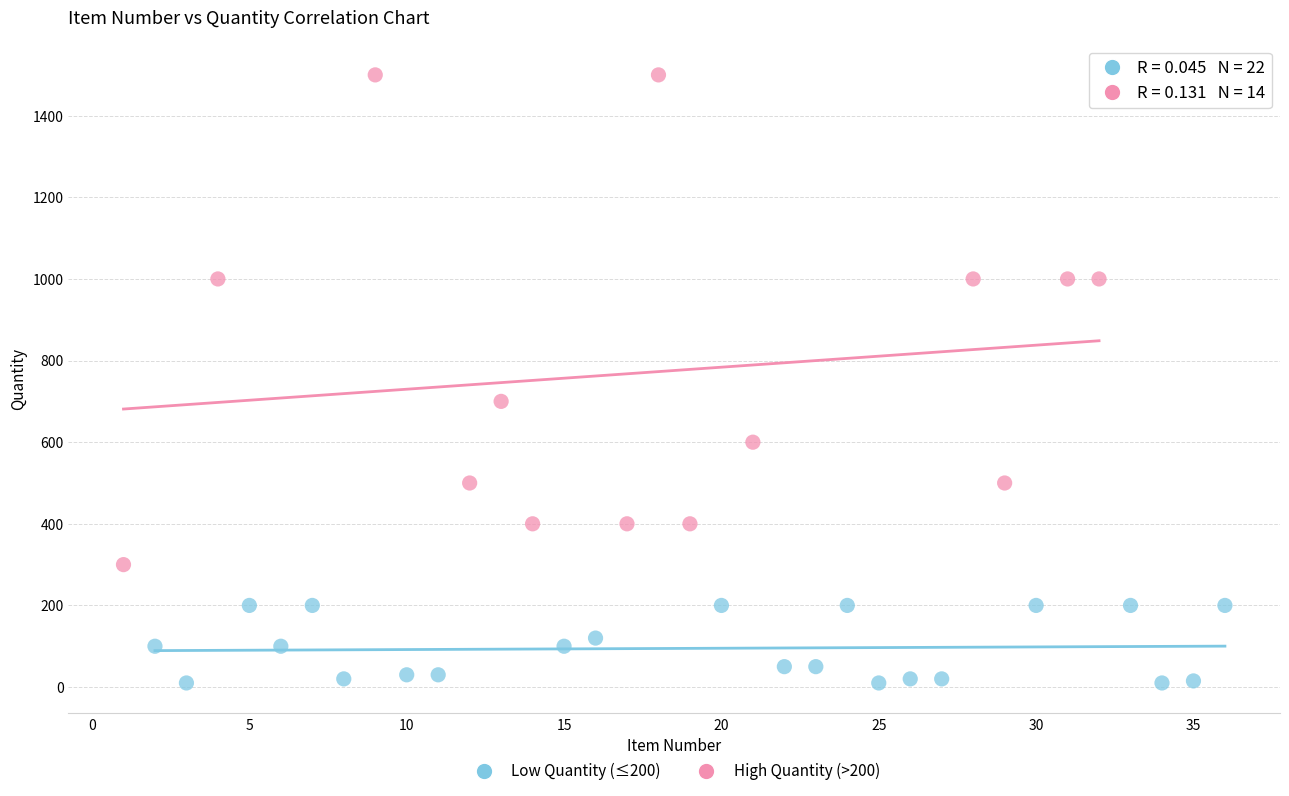

Which series reaches the minimum Y coordinate?

Low Quantity (≤200)